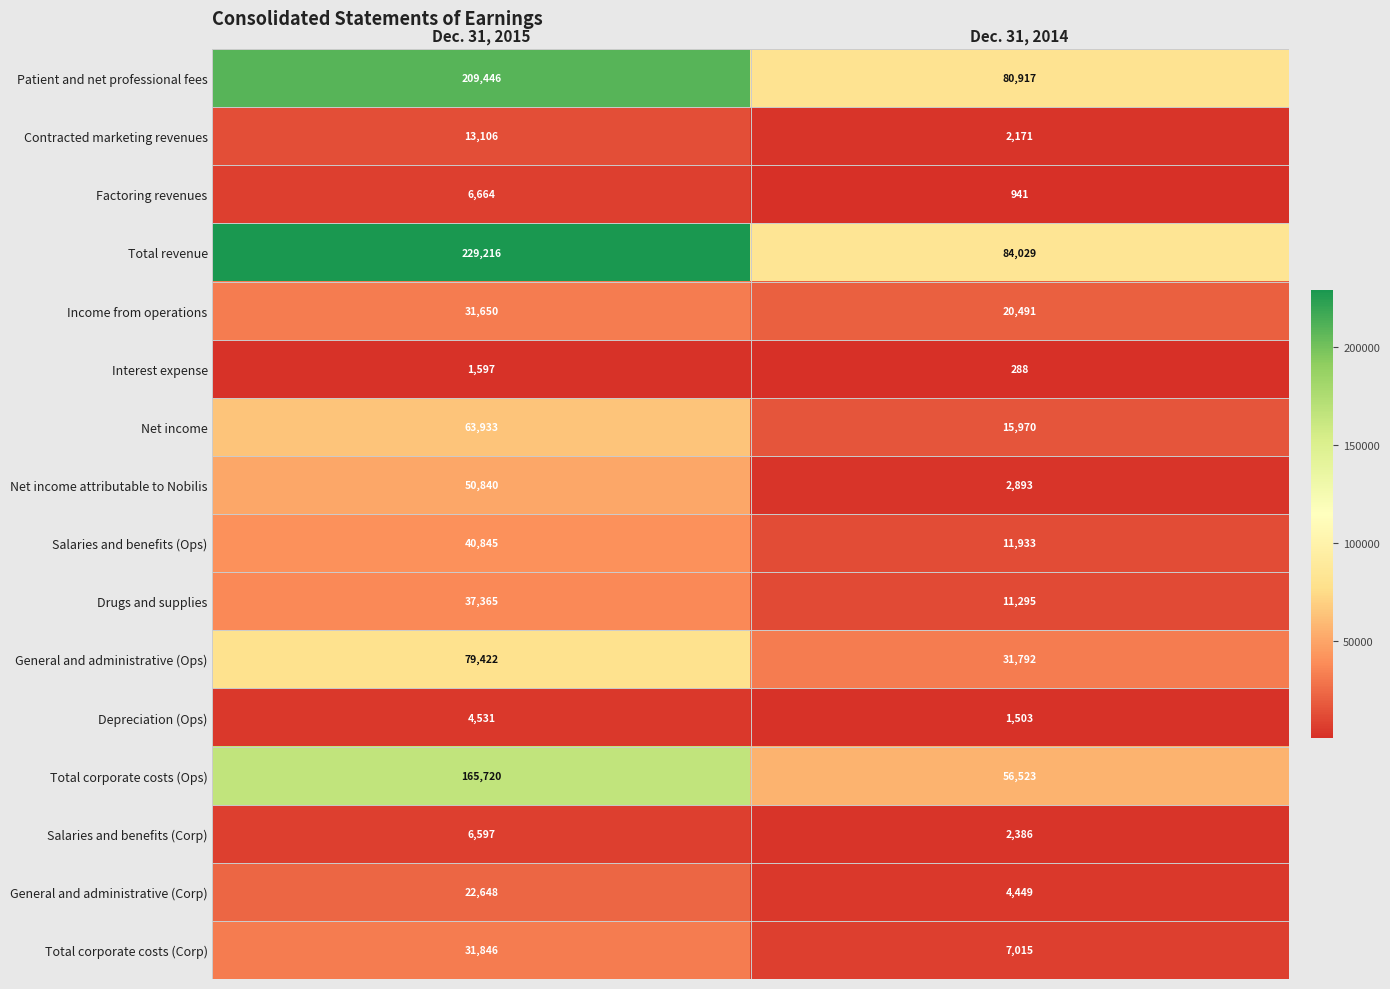

Read the Patient and net professional fees value at Dec. 31, 2014.

80917